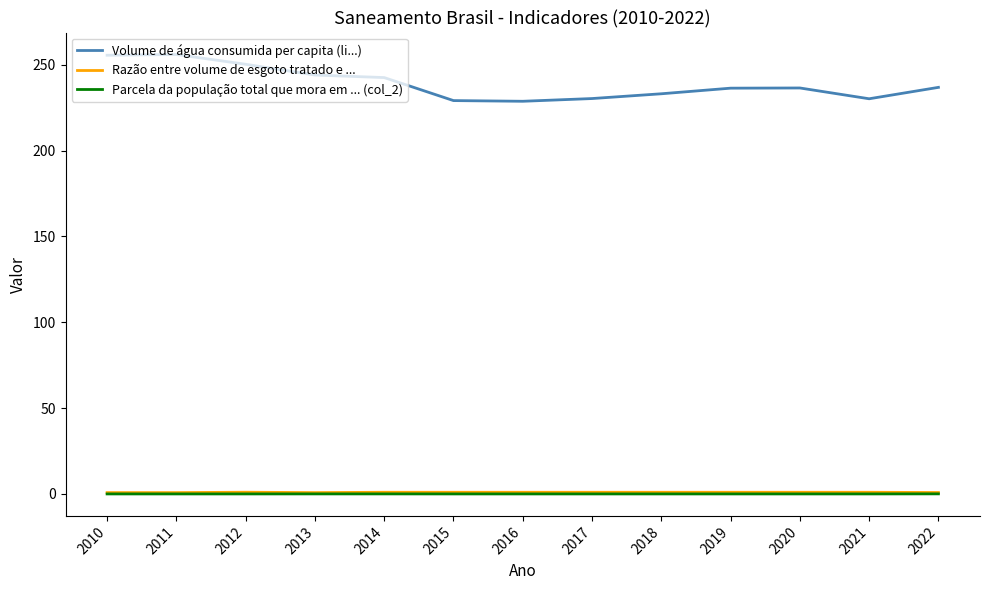

True or false: Parcela da população total que mora em ... (col_2) and Volume de água consumida per capita (li...) intersect in this chart.

False